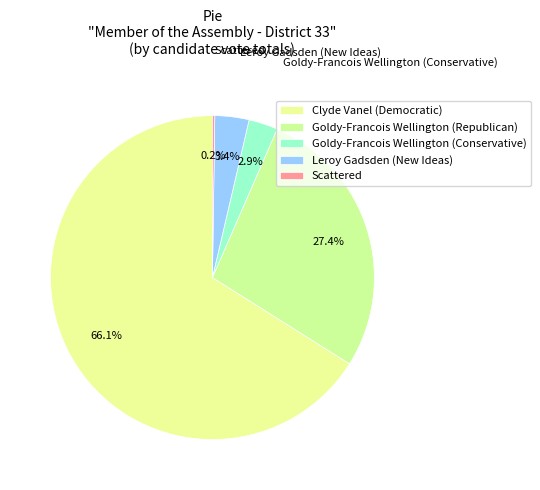

Rank the categories by value from lowest to highest.

Scattered, Goldy-Francois Wellington (Conservative), Leroy Gadsden (New Ideas), Goldy-Francois Wellington (Republican), Clyde Vanel (Democratic)